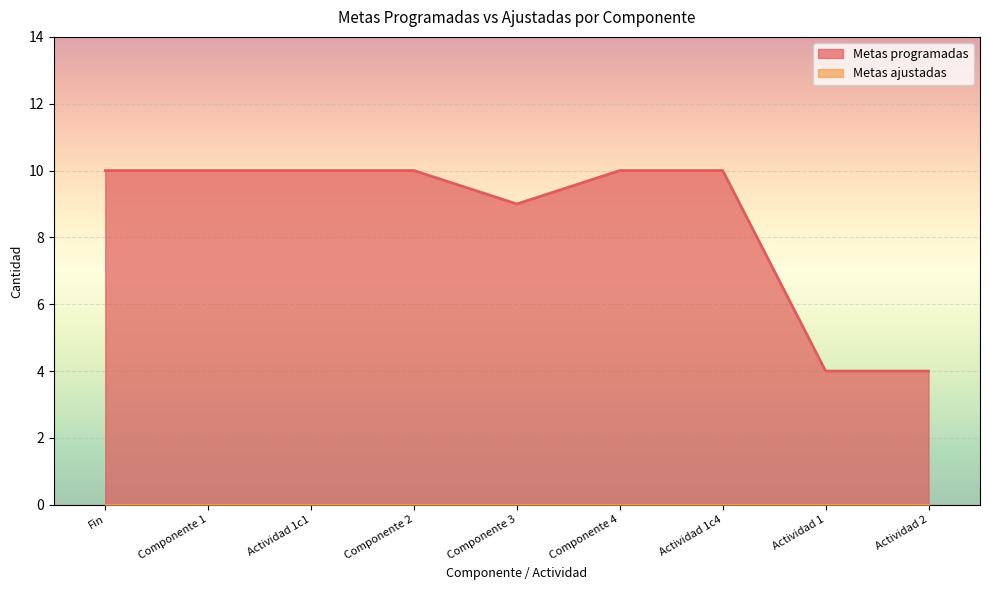

Reading left to right, extract all data points from this chart.

10	10	10	10	9	10	10	4	4